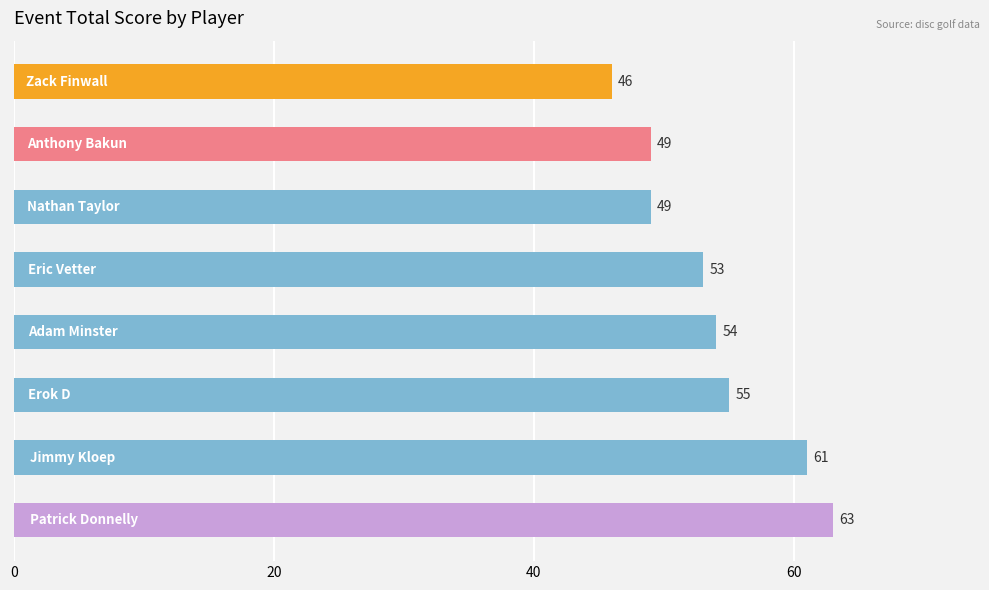

Reading top to bottom, list all the values displayed in this chart.

46	49	49	53	54	55	61	63